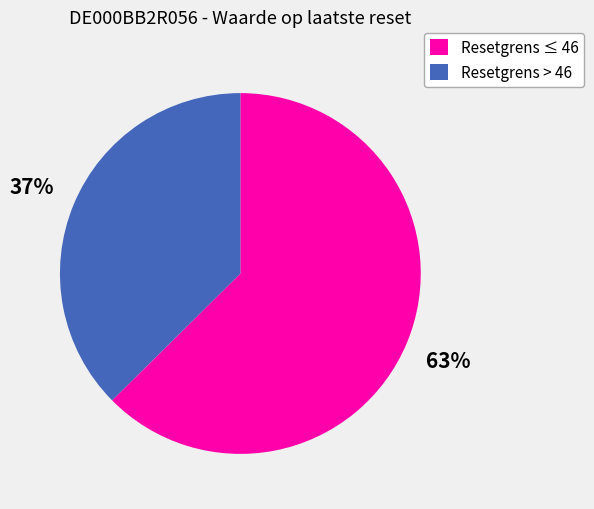

How many slices are in this pie chart?

2